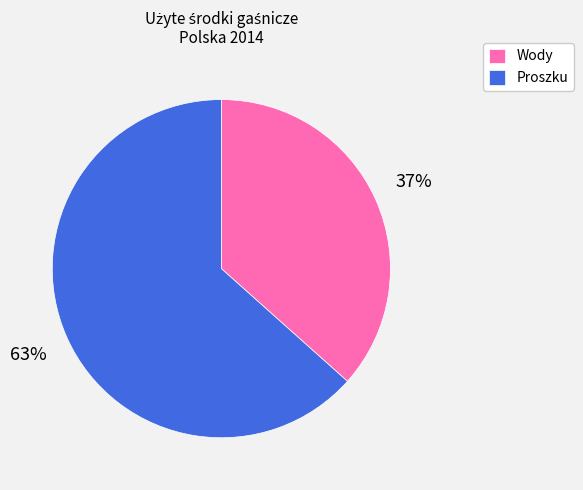

Is it true that Proszku is 63% of the pie?

True